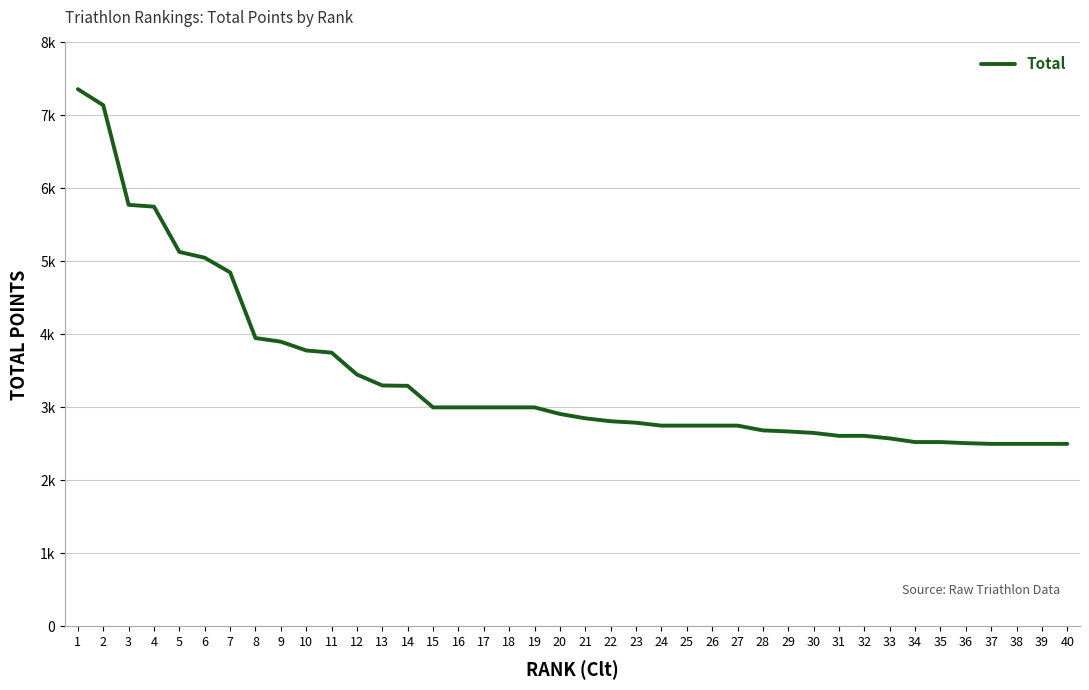

At which label does the data first exceed 2910?

1